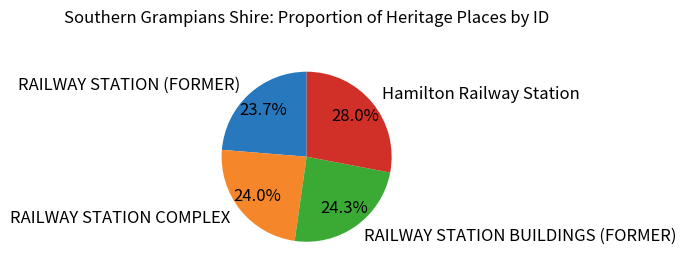

Between Hamilton Railway Station and RAILWAY STATION (FORMER), which is larger?

Hamilton Railway Station